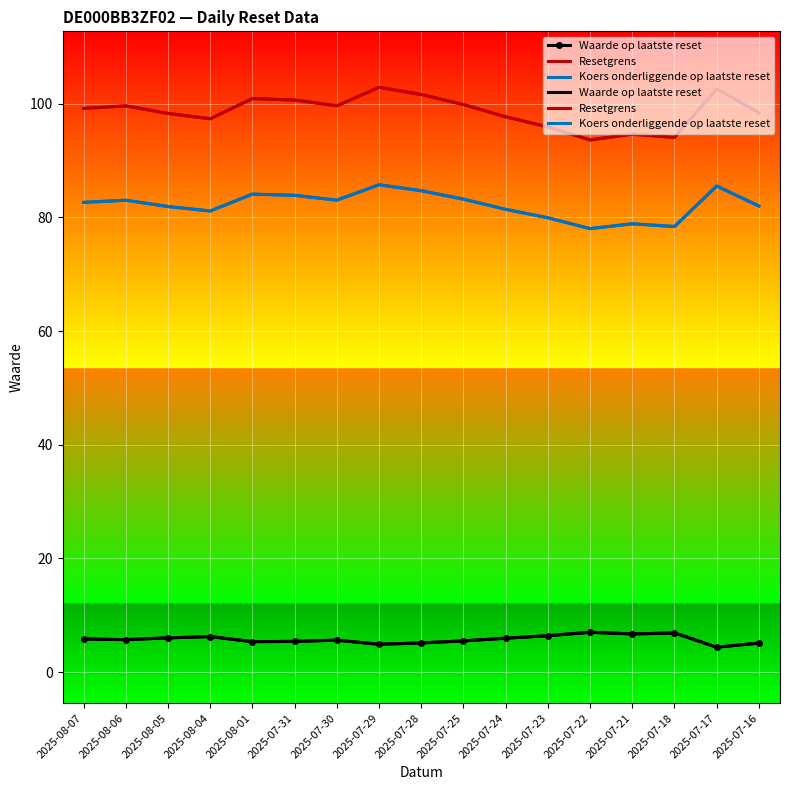

Reading left to right, extract all data points from this chart.

Waarde op laatste reset: 2025-08-07=5.8	2025-08-06=5.7	2025-08-05=6.0	2025-08-04=6.2	2025-08-01=5.3	2025-07-31=5.4	2025-07-30=5.6	2025-07-29=4.9	2025-07-28=5.1	2025-07-25=5.5	2025-07-24=6.0	2025-07-23=6.4	2025-07-22=7.0	2025-07-21=6.7	2025-07-18=6.9	2025-07-17=4.4	2025-07-16=5.1
Resetgrens: 2025-08-07=99.2	2025-08-06=99.6	2025-08-05=98.3	2025-08-04=97.4	2025-08-01=100.9	2025-07-31=100.7	2025-07-30=99.7	2025-07-29=102.9	2025-07-28=101.7	2025-07-25=99.9	2025-07-24=97.7	2025-07-23=95.9	2025-07-22=93.6	2025-07-21=94.7	2025-07-18=94.1	2025-07-17=102.6	2025-07-16=98.4
Koers onderliggende op laatste reset: 2025-08-07=82.7	2025-08-06=83.0	2025-08-05=81.9	2025-08-04=81.2	2025-08-01=84.1	2025-07-31=83.9	2025-07-30=83.0	2025-07-29=85.8	2025-07-28=84.7	2025-07-25=83.2	2025-07-24=81.4	2025-07-23=80.0	2025-07-22=78.0	2025-07-21=78.9	2025-07-18=78.4	2025-07-17=85.5	2025-07-16=82.0